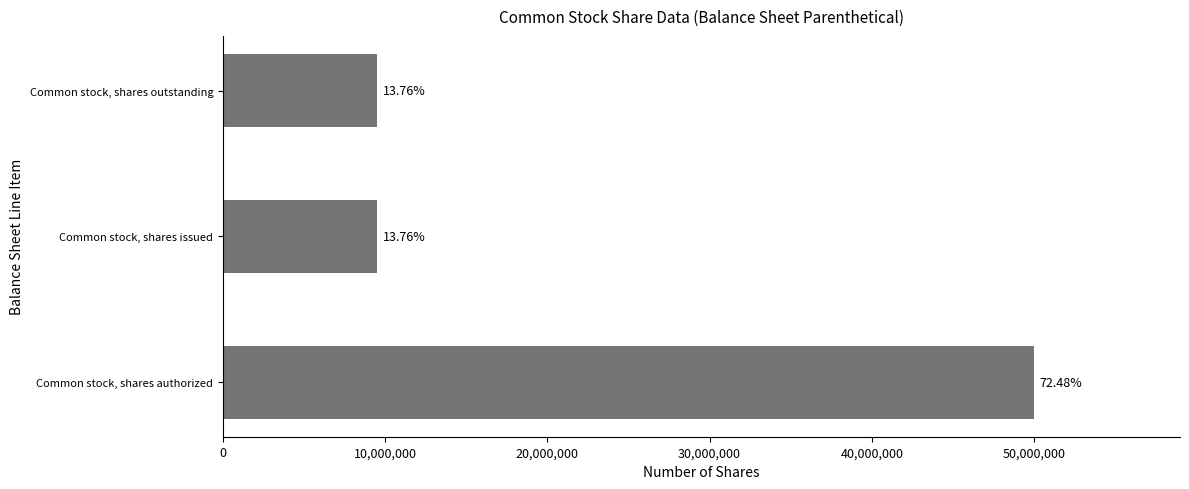

Does the chart contain any negative values?

No